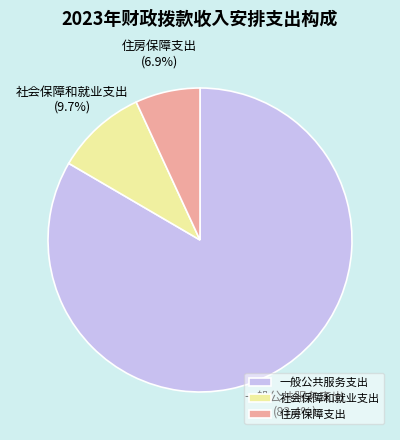

Is the sum of 社会保障和就业支出 and 一般公共服务支出 greater than half?

Yes